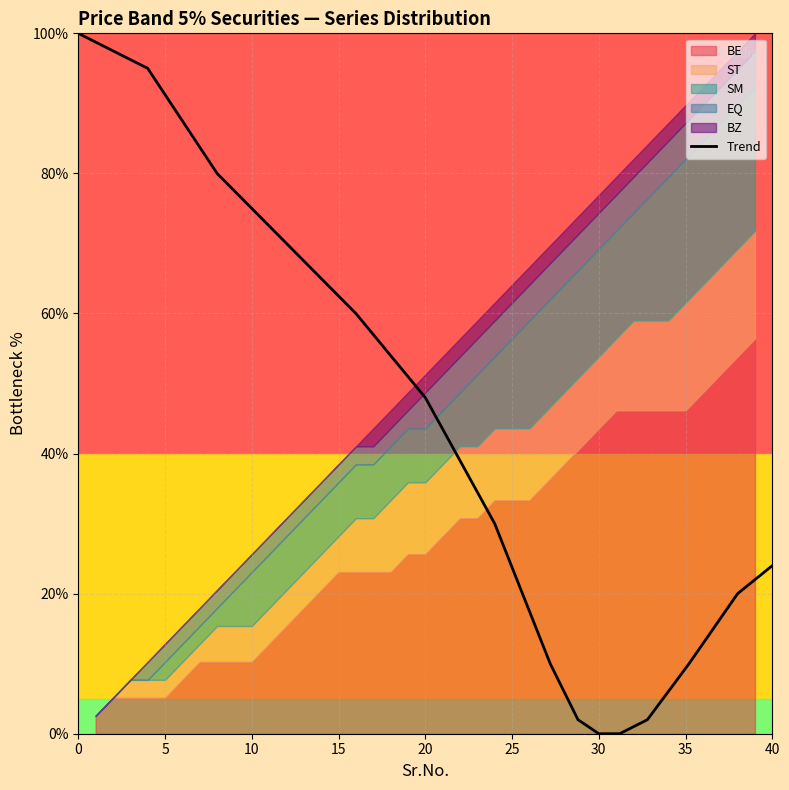

The value of Trend at 20 is 68. True or false?

False